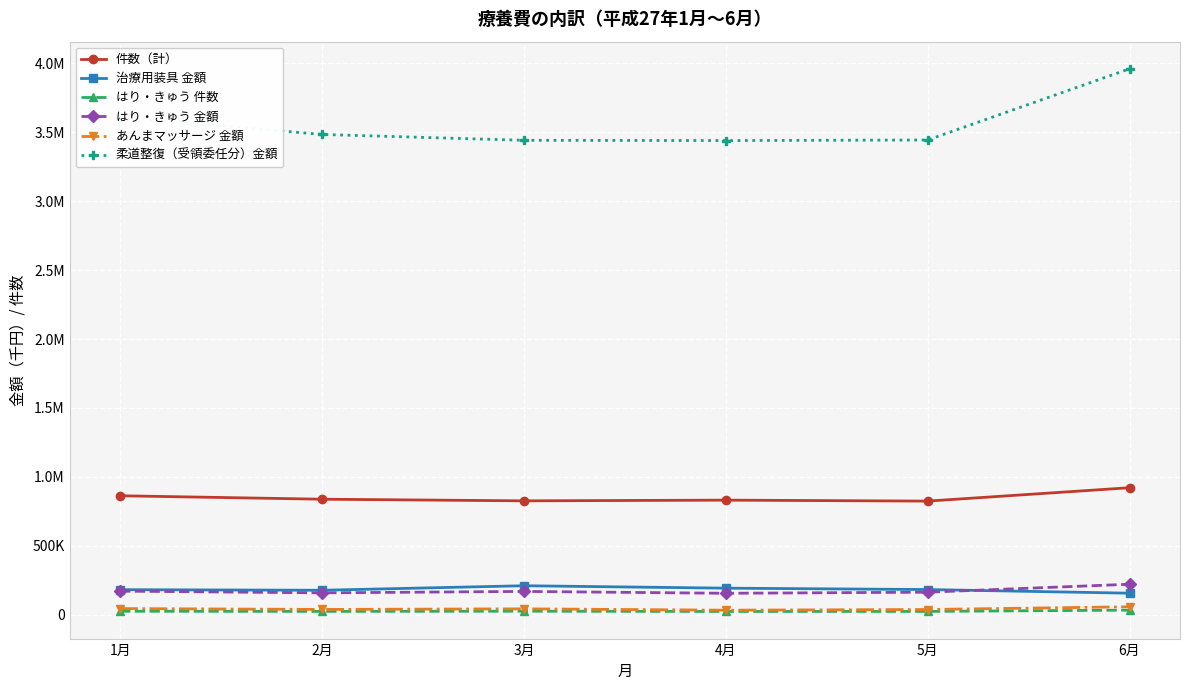

What are all the series names shown in the legend?

件数（計）, 治療用装具 金額, はり・きゅう 件数, はり・きゅう 金額, あんまマッサージ 金額, 柔道整復（受領委任分）金額